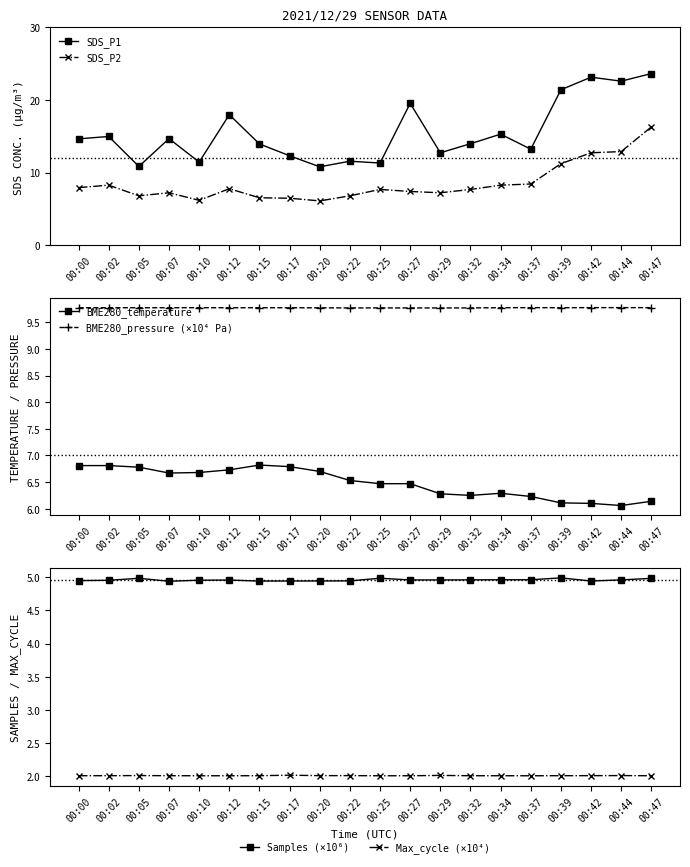

Reading left to right, extract all data points from this chart.

SDS_P1: 14.7	15.0	10.8	14.7	11.4	18.0	13.9	12.3	10.8	11.6	11.3	19.6	12.7	14.0	15.3	13.2	21.4	23.1	22.6	23.6
SDS_P2: 7.9	8.3	6.8	7.2	6.2	7.8	6.5	6.5	6.1	6.8	7.7	7.4	7.2	7.7	8.3	8.4	11.2	12.7	12.9	16.3
BME280_temperature: 6.8	6.8	6.8	6.7	6.7	6.7	6.8	6.8	6.7	6.5	6.5	6.5	6.3	6.2	6.3	6.2	6.1	6.1	6.1	6.1
BME280_pressure (×10⁴ Pa): 9.8	9.8	9.8	9.8	9.8	9.8	9.8	9.8	9.8	9.8	9.8	9.8	9.8	9.8	9.8	9.8	9.8	9.8	9.8	9.8
Samples (×10⁶): 5.0	5.0	5.0	4.9	5.0	5.0	4.9	4.9	4.9	4.9	5.0	5.0	5.0	5.0	5.0	5.0	5.0	4.9	5.0	5.0
Max_cycle (×10⁴): 2.0	2.0	2.0	2.0	2.0	2.0	2.0	2.0	2.0	2.0	2.0	2.0	2.0	2.0	2.0	2.0	2.0	2.0	2.0	2.0